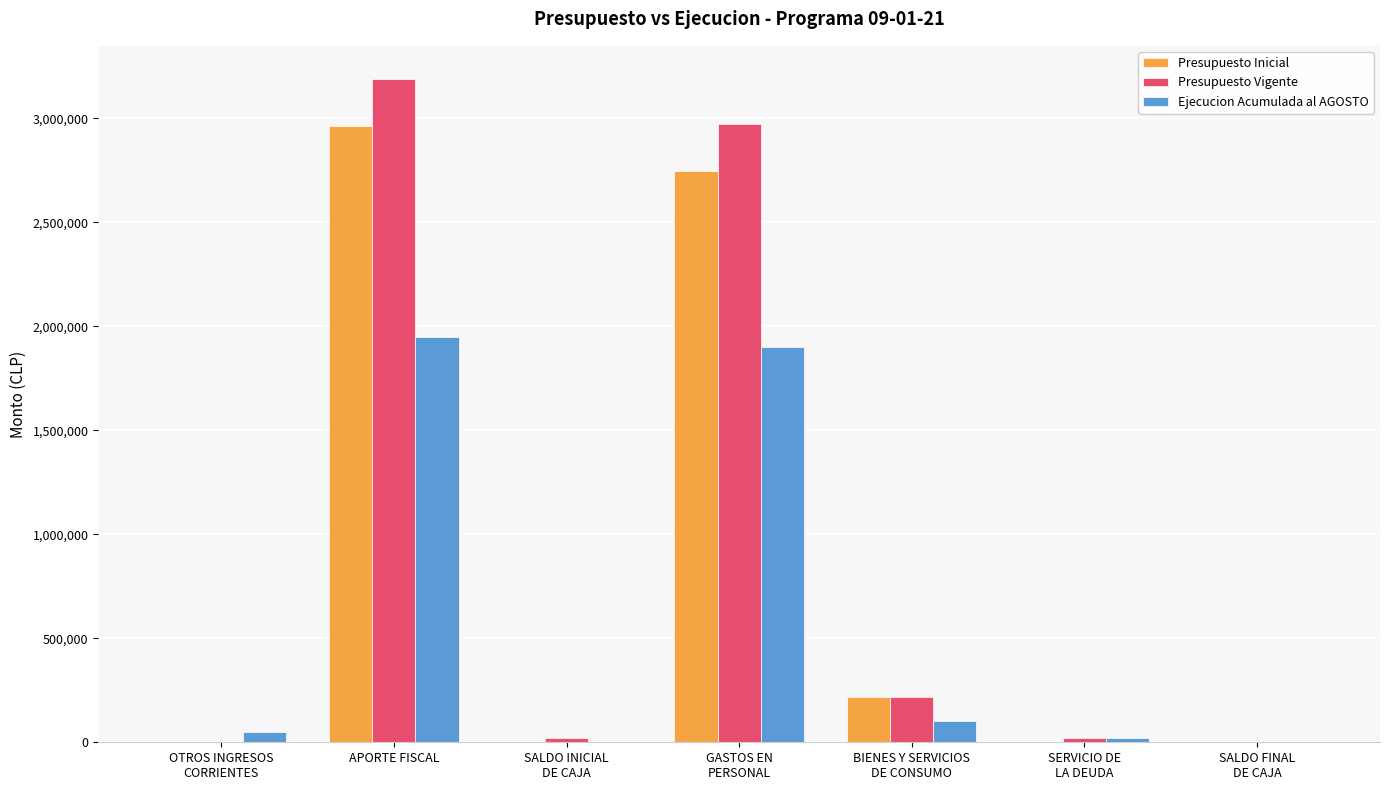

What is the spread (max minus min) of values at SERVICIO DE
LA DEUDA?

20712